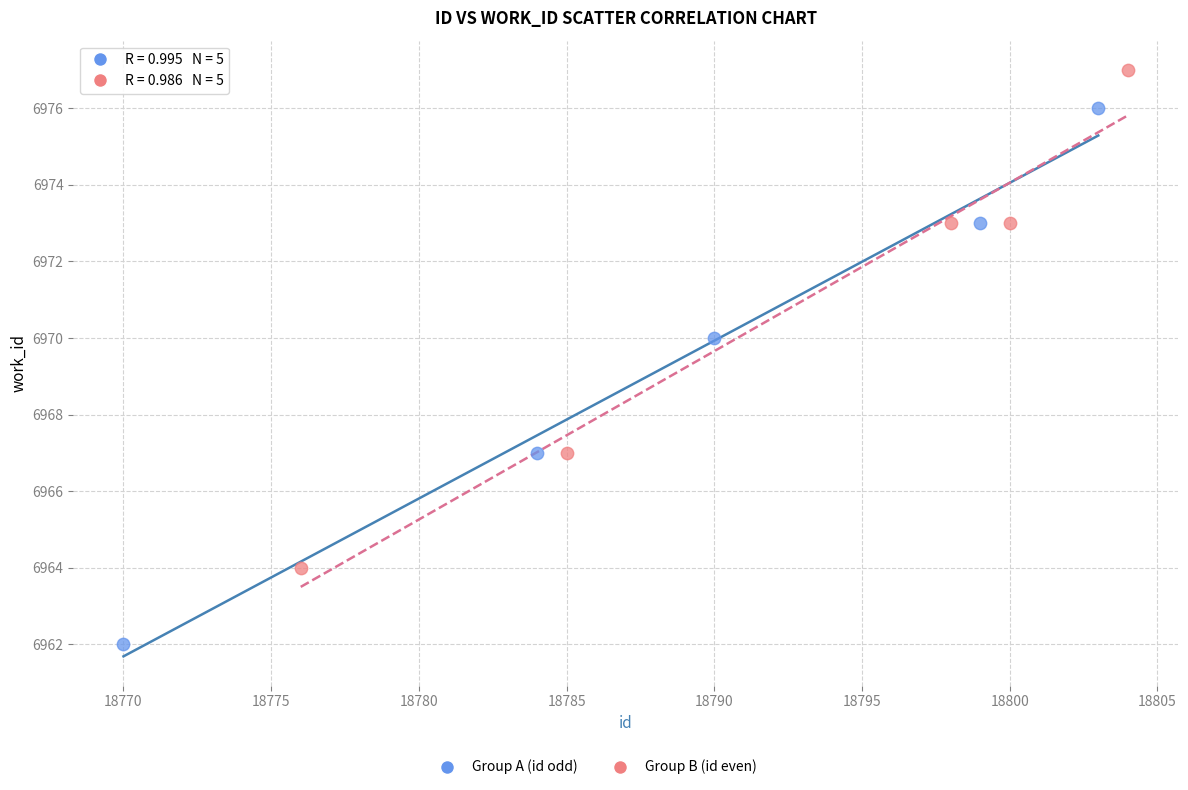

Which series reaches the maximum Y coordinate?

Group B (id even)